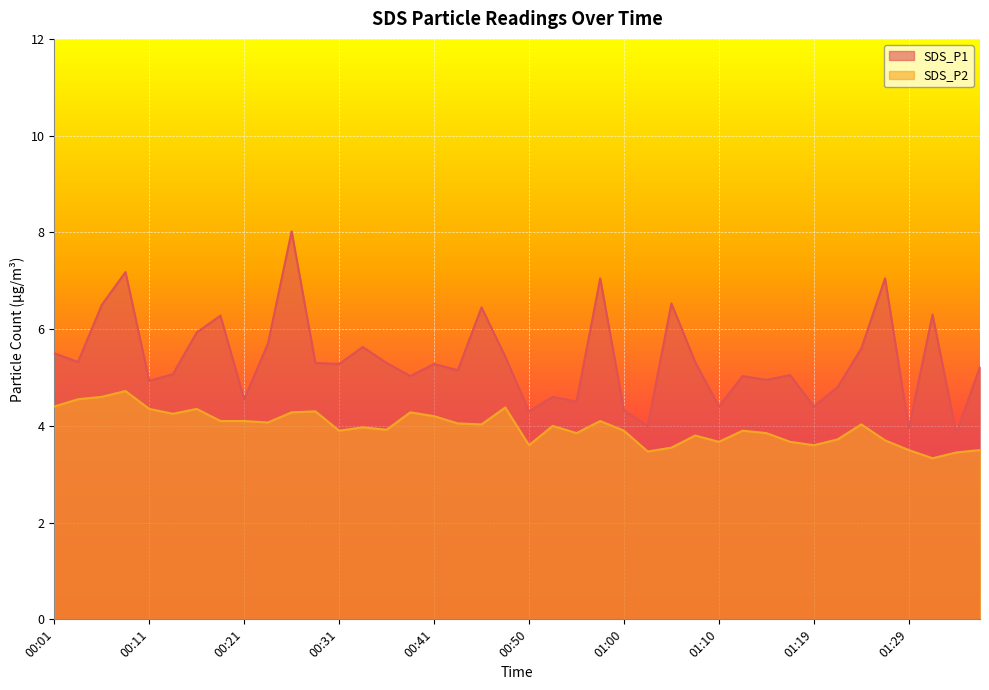

What is the label of the 2nd point from the left?

00:04